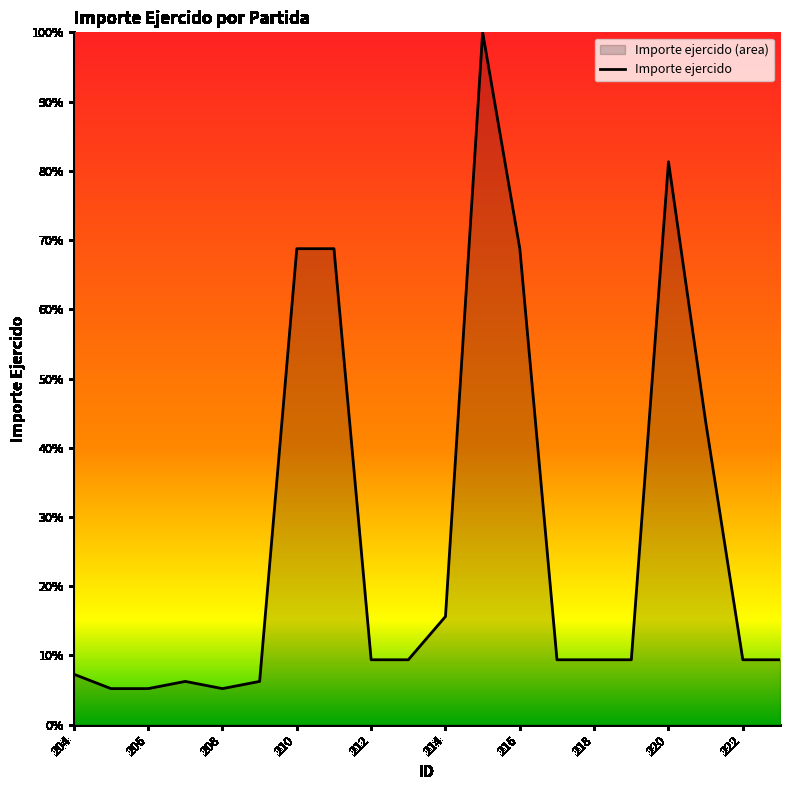

What is the difference between the maximum and second lowest values?

94.8